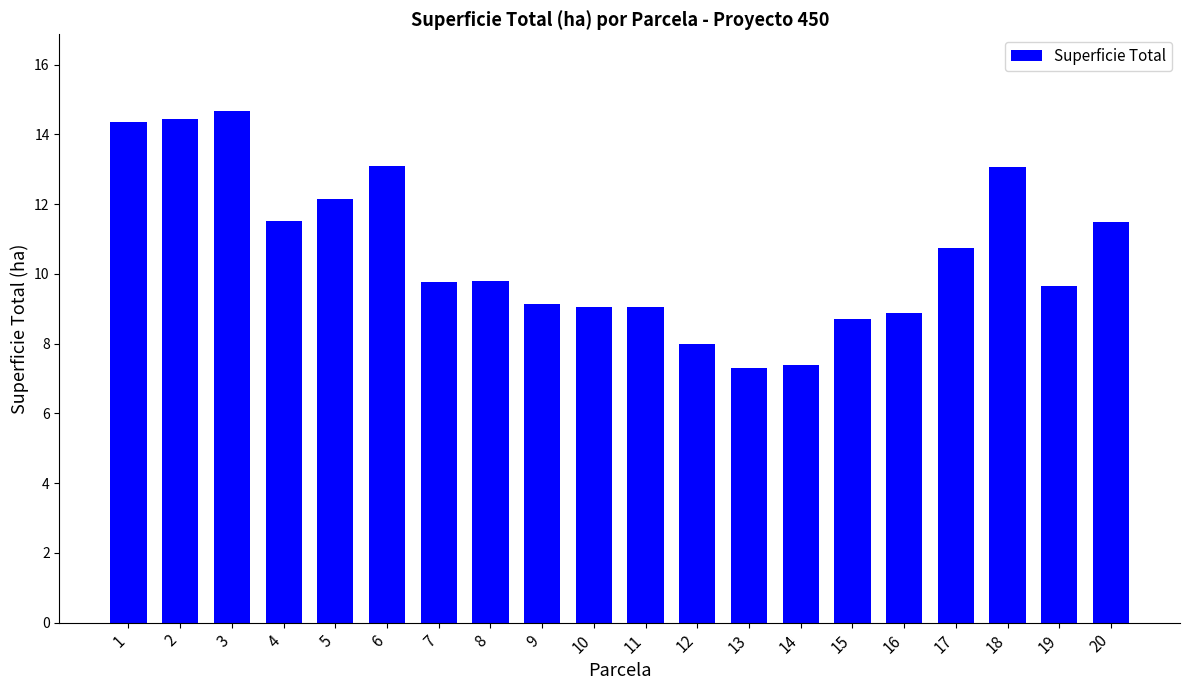

True or false: the data shows 13.1 at 18.

True